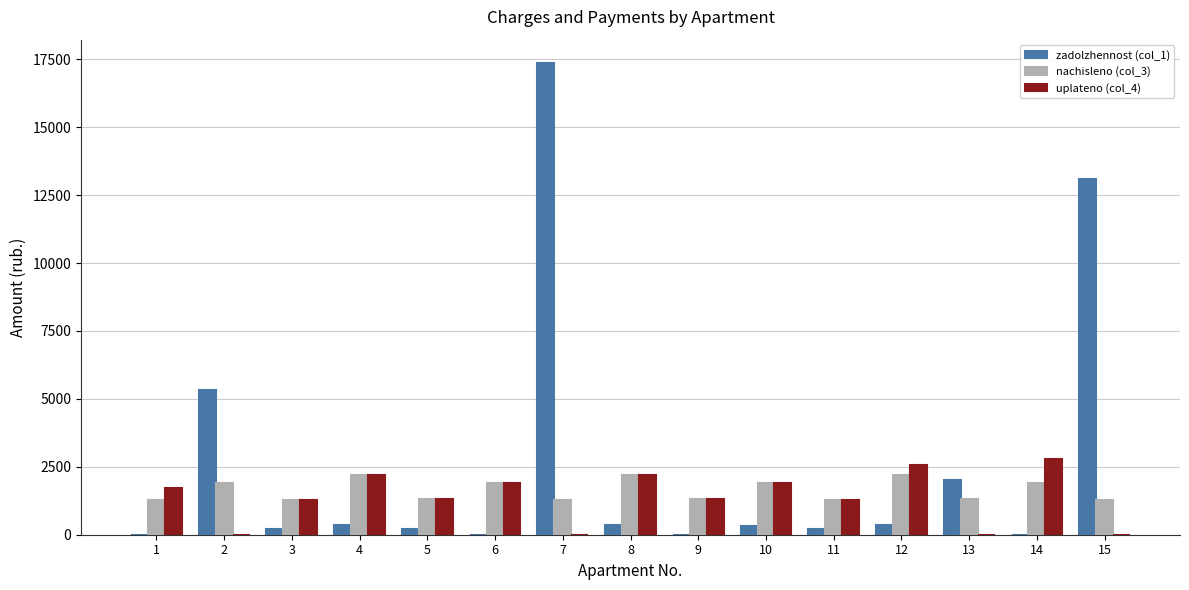

The zadolzhennost (col_1) series shows 13077.1 at 15. True or false?

True